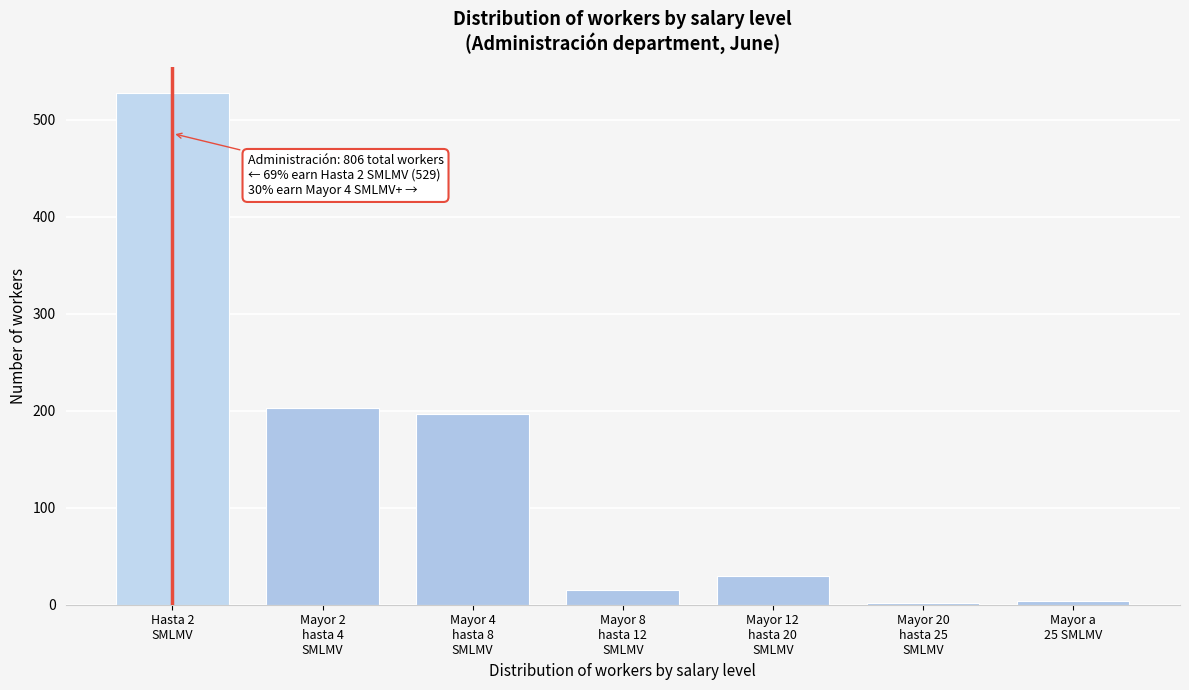

What is the average value?

140